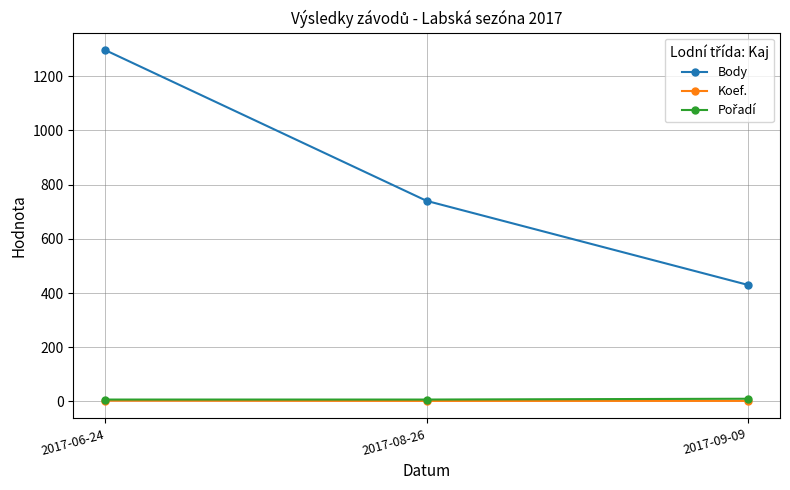

What is the sum of the Koef. values at 2017-09-09 and 2017-06-24?

5